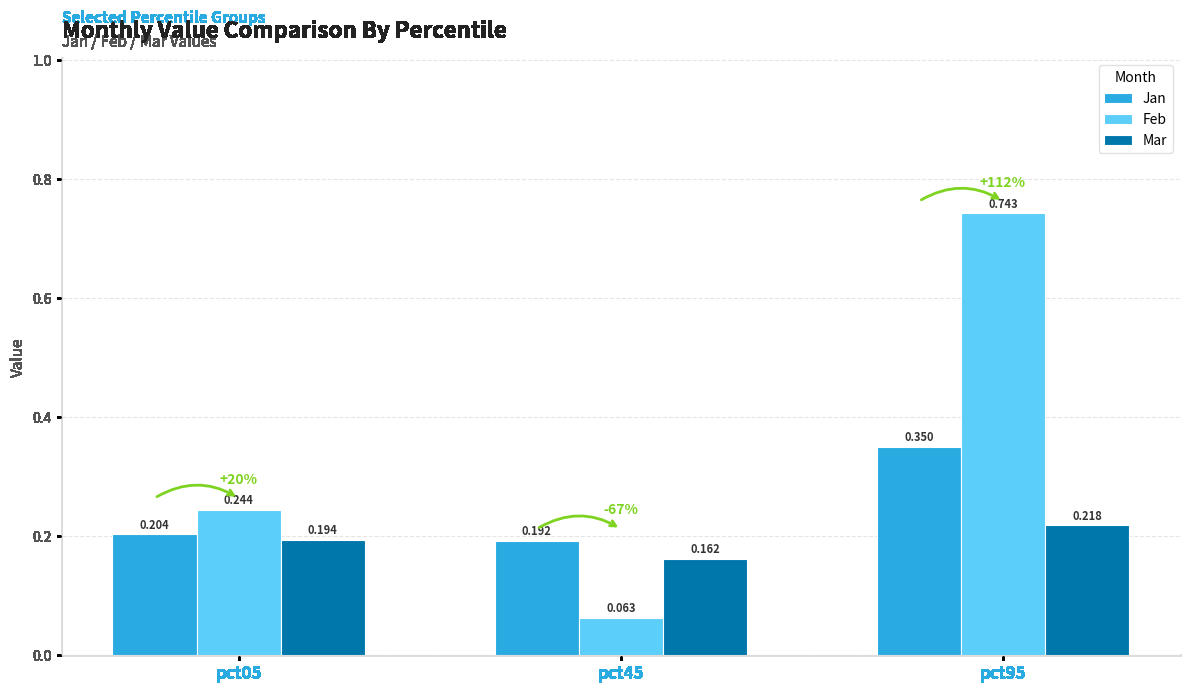

Does the chart contain stacked bars?

No